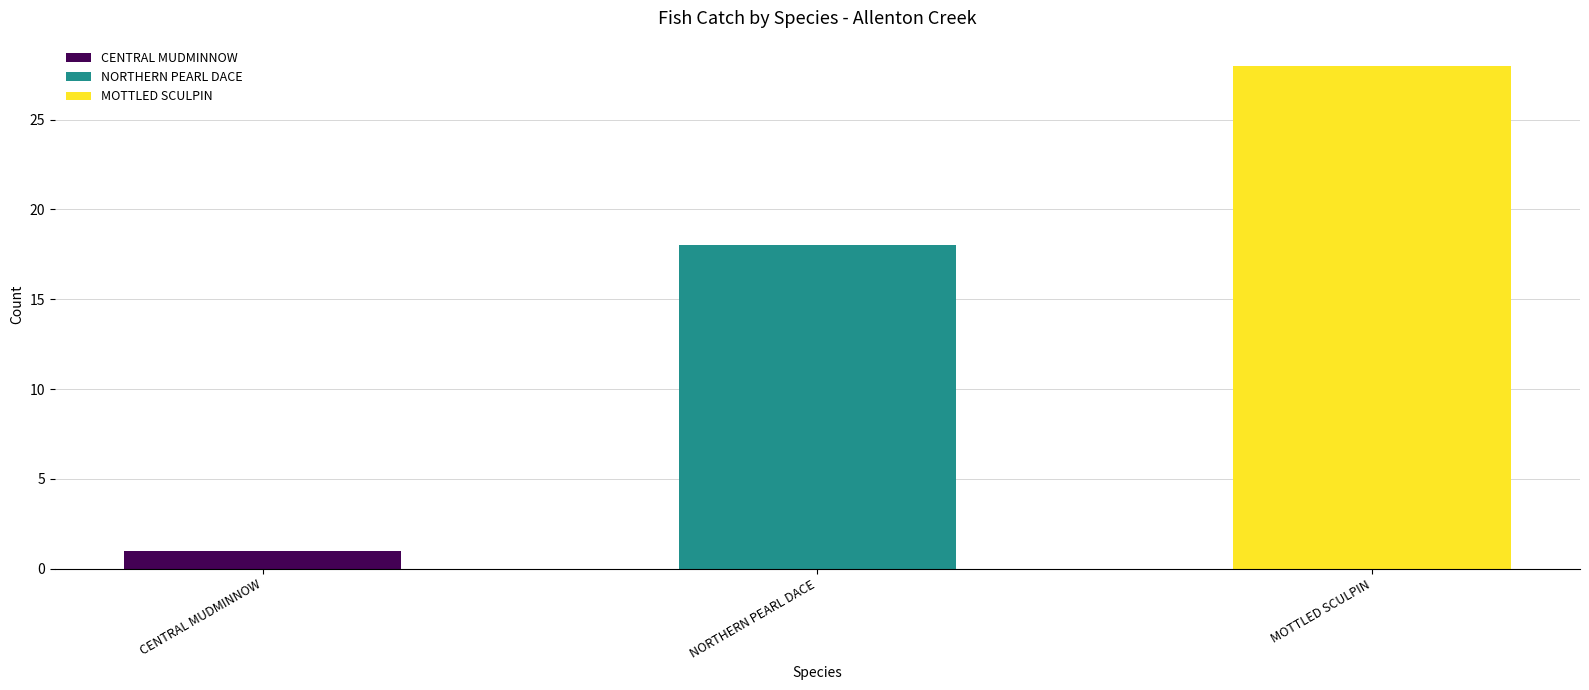

How many series are shown in this chart?

3